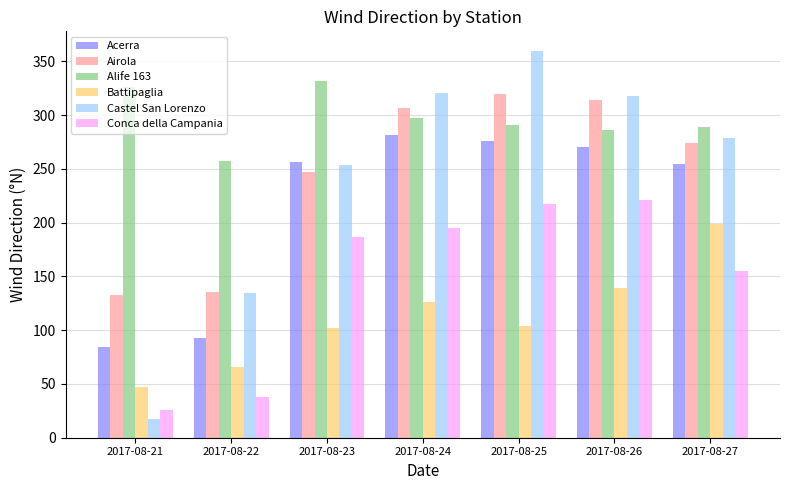

Which category has the highest value across all series?

2017-08-25